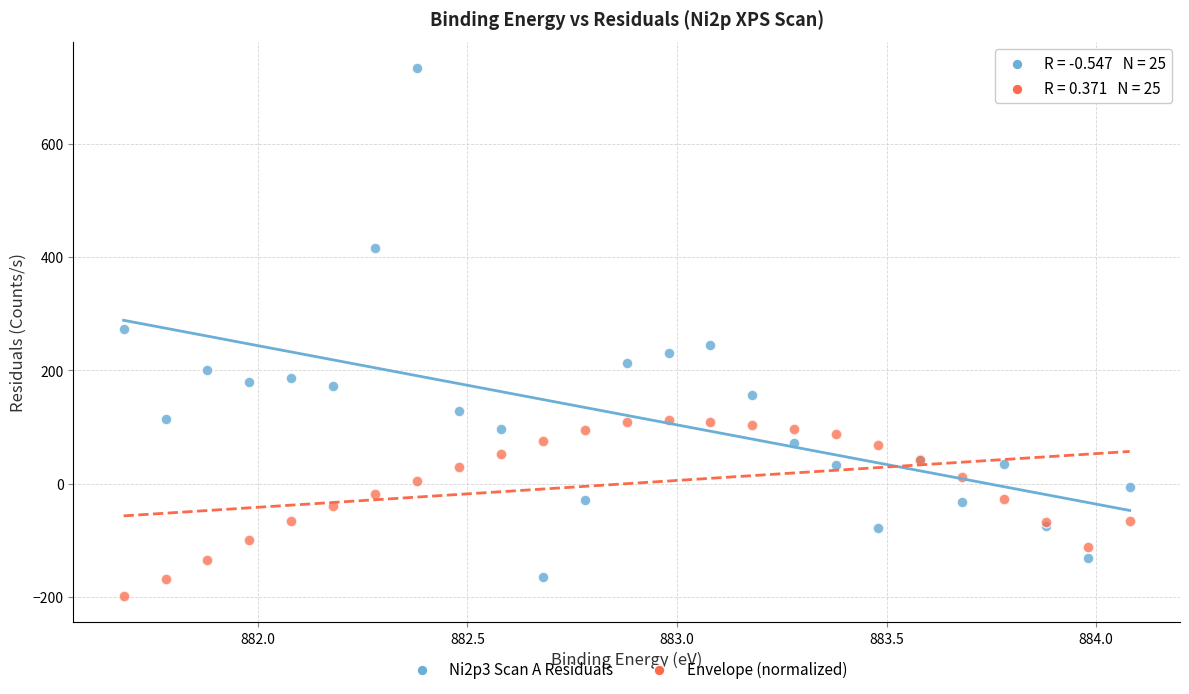

Which series contains the highest Y value?

Ni2p3 Scan A Residuals